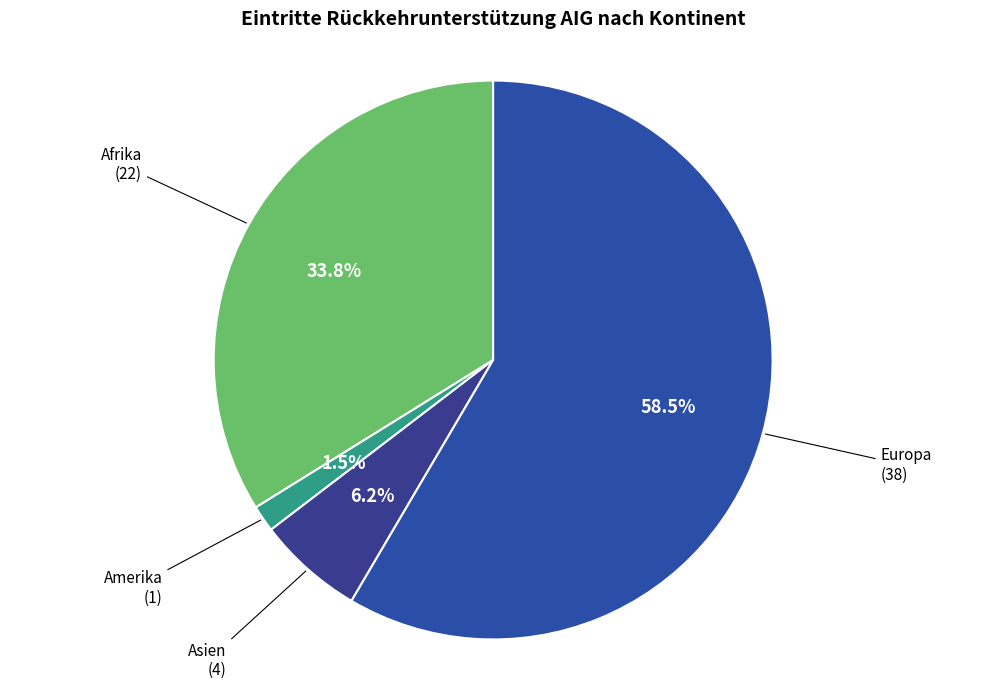

How many segments does this pie chart have?

4